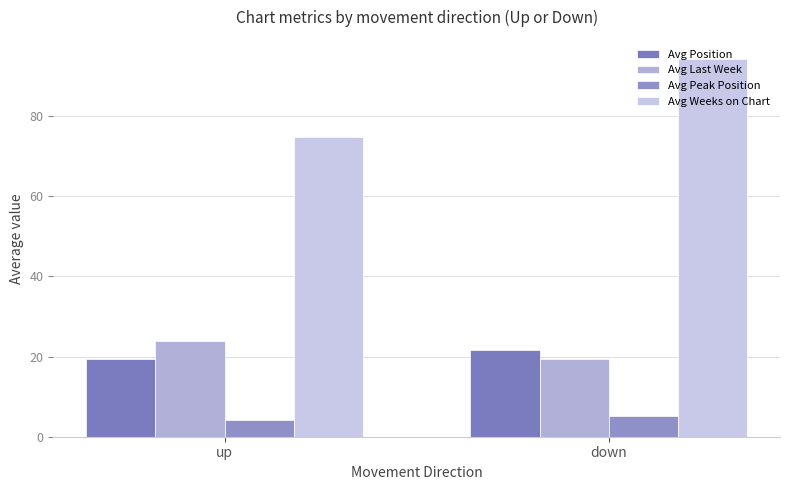

Reading left to right, extract all data points from this chart.

Avg Position: up=19.4	down=21.6
Avg Last Week: up=23.9	down=19.3
Avg Peak Position: up=4.2	down=5.2
Avg Weeks on Chart: up=74.8	down=94.3